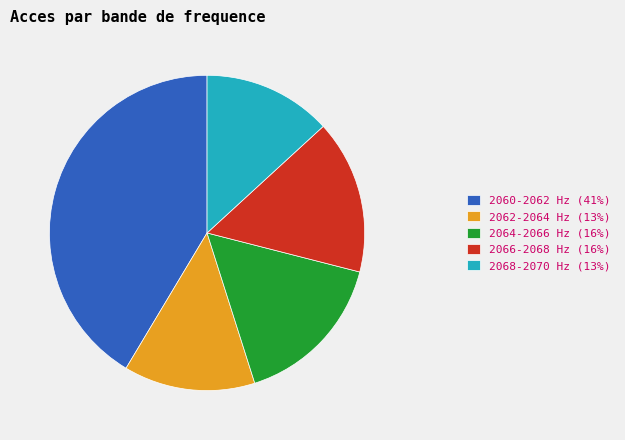

Is there a majority slice in this chart?

No